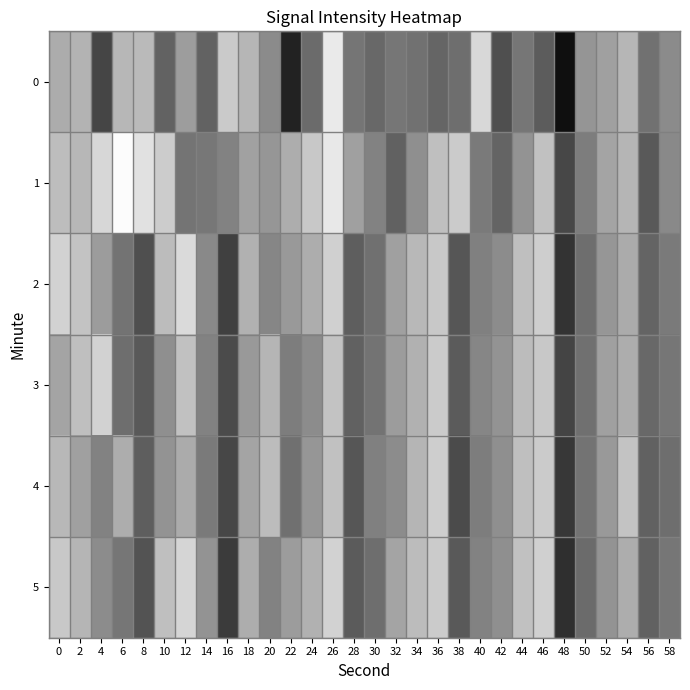

Reading left to right, list all the values displayed in this chart.

0: 0=-107.9	2=-107.6	4=-111.0	6=-107.5	8=-107.5	10=-110.2	12=-108.3	14=-110.2	16=-106.8	18=-107.6	20=-108.8	22=-111.9	24=-109.9	26=-105.4	28=-109.5	30=-110.0	32=-109.5	34=-109.7	36=-110.1	38=-109.8	40=-106.3	42=-110.8	44=-109.5	46=-110.4	48=-112.5	50=-108.5	52=-108.2	54=-107.6	56=-109.7	58=-108.8
1: 0=-107.4	2=-107.5	4=-106.3	6=-104.2	8=-105.8	10=-106.8	12=-109.6	14=-109.5	16=-109.1	18=-108.2	20=-108.5	22=-107.8	24=-106.9	26=-105.5	28=-108.2	30=-109.1	32=-110.2	34=-108.7	36=-107.3	38=-106.8	40=-109.4	42=-110.1	44=-108.6	46=-107.2	48=-111.0	50=-109.3	52=-108.1	54=-107.6	56=-110.5	58=-108.9
2: 0=-106.5	2=-107.1	4=-108.3	6=-109.6	8=-110.8	10=-107.4	12=-106.2	14=-108.9	16=-111.2	18=-107.7	20=-109.0	22=-108.4	24=-107.8	26=-106.6	28=-110.3	30=-109.7	32=-108.2	34=-107.5	36=-106.9	38=-110.6	40=-109.2	42=-108.8	44=-107.3	46=-106.7	48=-111.5	50=-109.8	52=-108.5	54=-107.9	56=-110.1	58=-109.4
3: 0=-108.1	2=-107.3	4=-106.5	6=-109.8	8=-110.5	10=-108.7	12=-107.2	14=-109.1	16=-110.9	18=-108.4	20=-107.6	22=-109.3	24=-108.8	26=-107.1	28=-110.2	30=-109.6	32=-108.3	34=-107.7	36=-106.8	38=-110.4	40=-109.0	42=-108.6	44=-107.4	46=-106.9	48=-111.1	50=-109.7	52=-108.2	54=-107.8	56=-110.0	58=-109.5
4: 0=-107.5	2=-108.2	4=-109.1	6=-107.8	8=-110.3	10=-108.6	12=-107.9	14=-109.4	16=-111.0	18=-108.1	20=-107.4	22=-109.7	24=-108.5	26=-107.2	28=-110.6	30=-109.2	32=-108.8	34=-107.6	36=-106.7	38=-110.9	40=-109.3	42=-108.7	44=-107.3	46=-106.8	48=-111.4	50=-109.6	52=-108.4	54=-107.1	56=-110.2	58=-109.8
5: 0=-106.9	2=-107.6	4=-108.8	6=-109.5	8=-110.7	10=-107.3	12=-106.4	14=-108.6	16=-111.3	18=-107.8	20=-109.1	22=-108.3	24=-107.7	26=-106.5	28=-110.4	30=-109.8	32=-108.1	34=-107.4	36=-106.8	38=-110.5	40=-109.1	42=-108.7	44=-107.2	46=-106.6	48=-111.6	50=-109.9	52=-108.6	54=-107.8	56=-110.2	58=-109.5